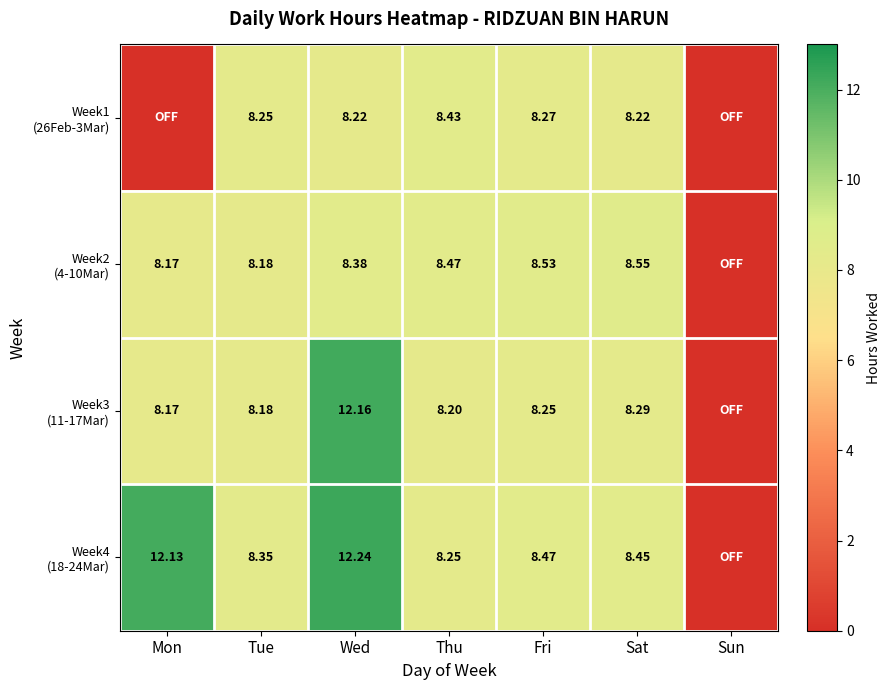

Is the value of Week3 (11-17Mar) at Fri greater than the value of Week1 (26Feb-3Mar) at Wed?

Yes